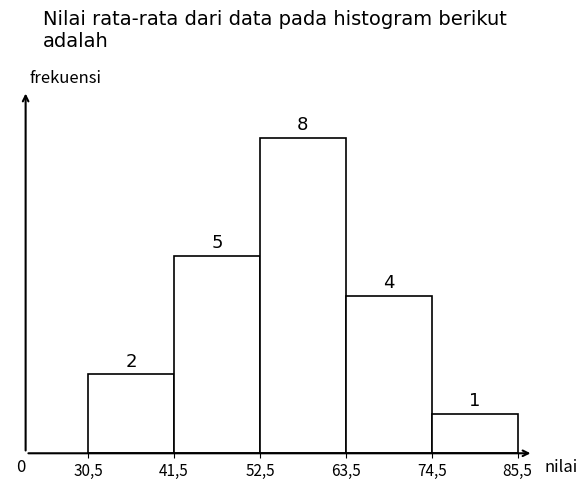

Reading right to left, list all the values displayed in this chart.

1	4	8	5	2